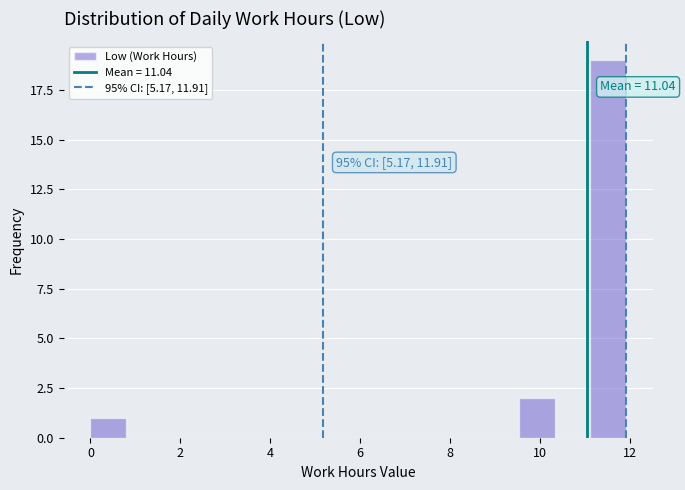

Around what value on the x-axis is the tallest bar? Give the approximate position of its centre, as read against the axis.

11.6